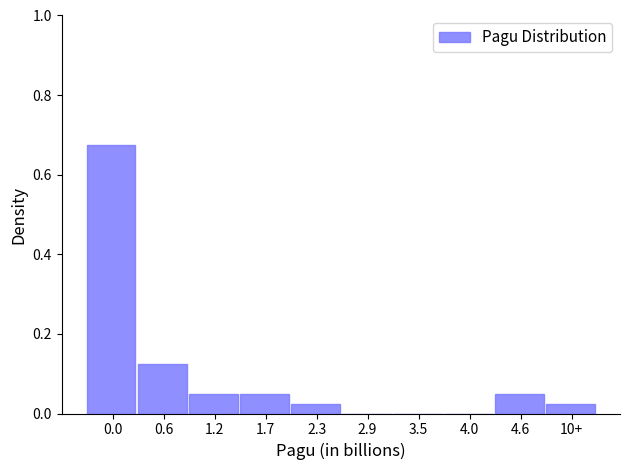

The value at 0.0 is 1.2. True or false?

False